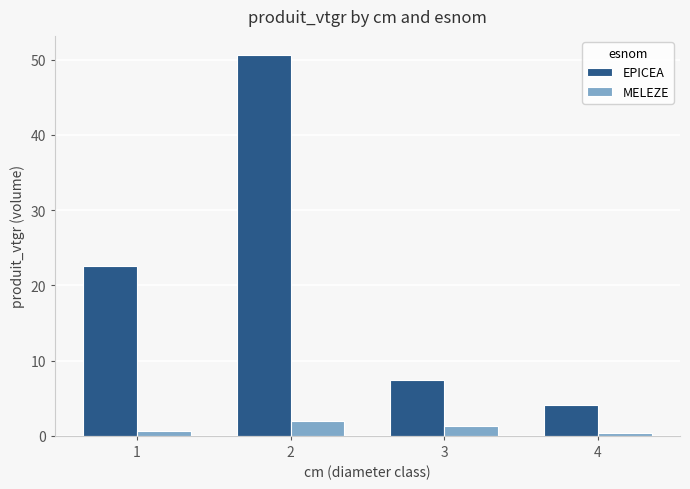

Read the MELEZE value at 3.

1.3